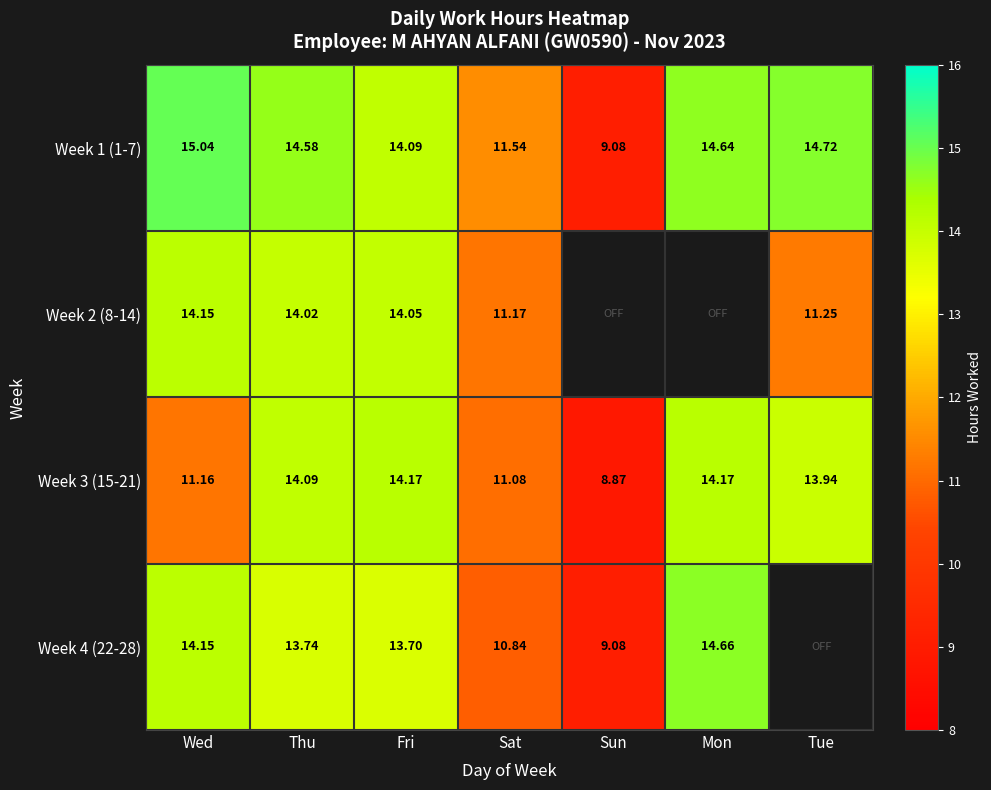

Which has a higher value, Mon or Thu?

Mon